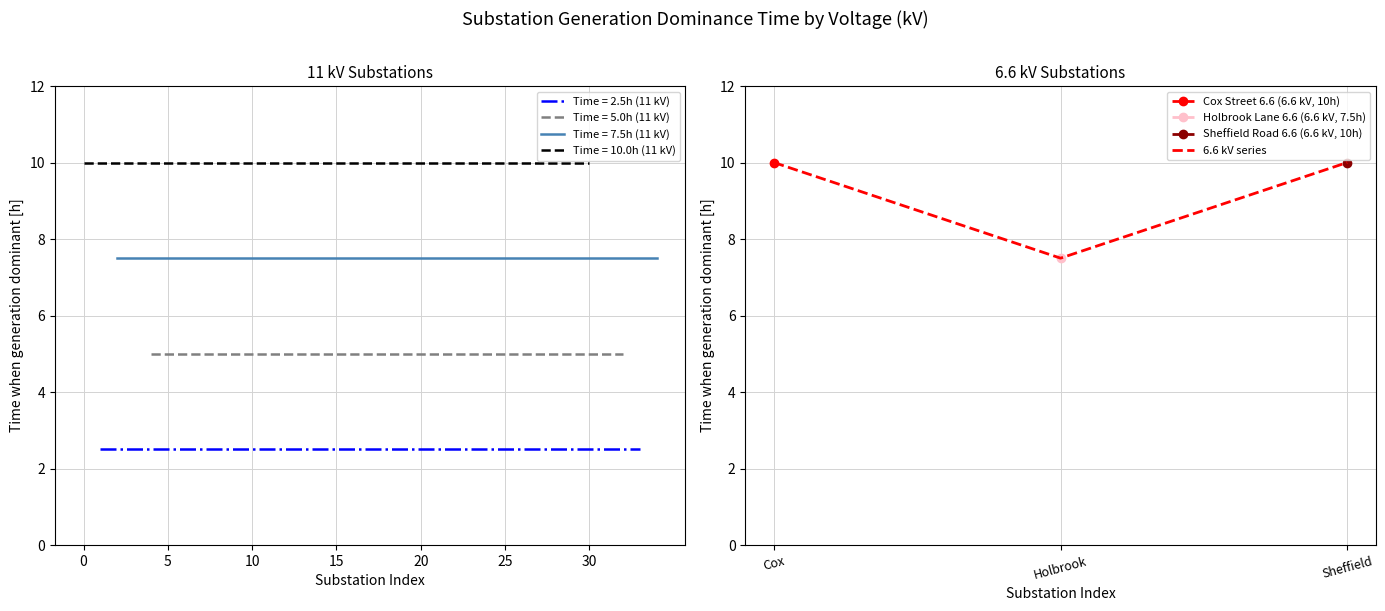

The 6.6 kV series series shows 4.9 at Sheffield. True or false?

False